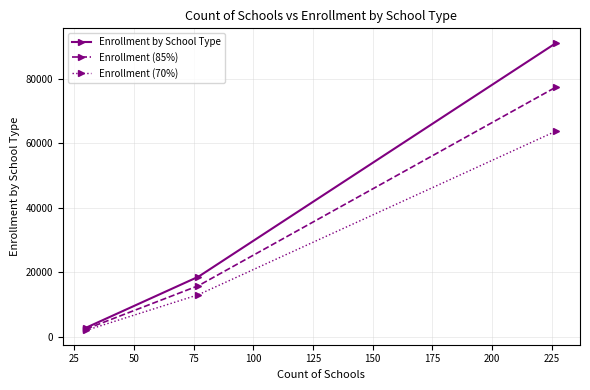

Rank the series by their maximum value, from lowest to highest.

Enrollment (70%), Enrollment (85%), Enrollment by School Type